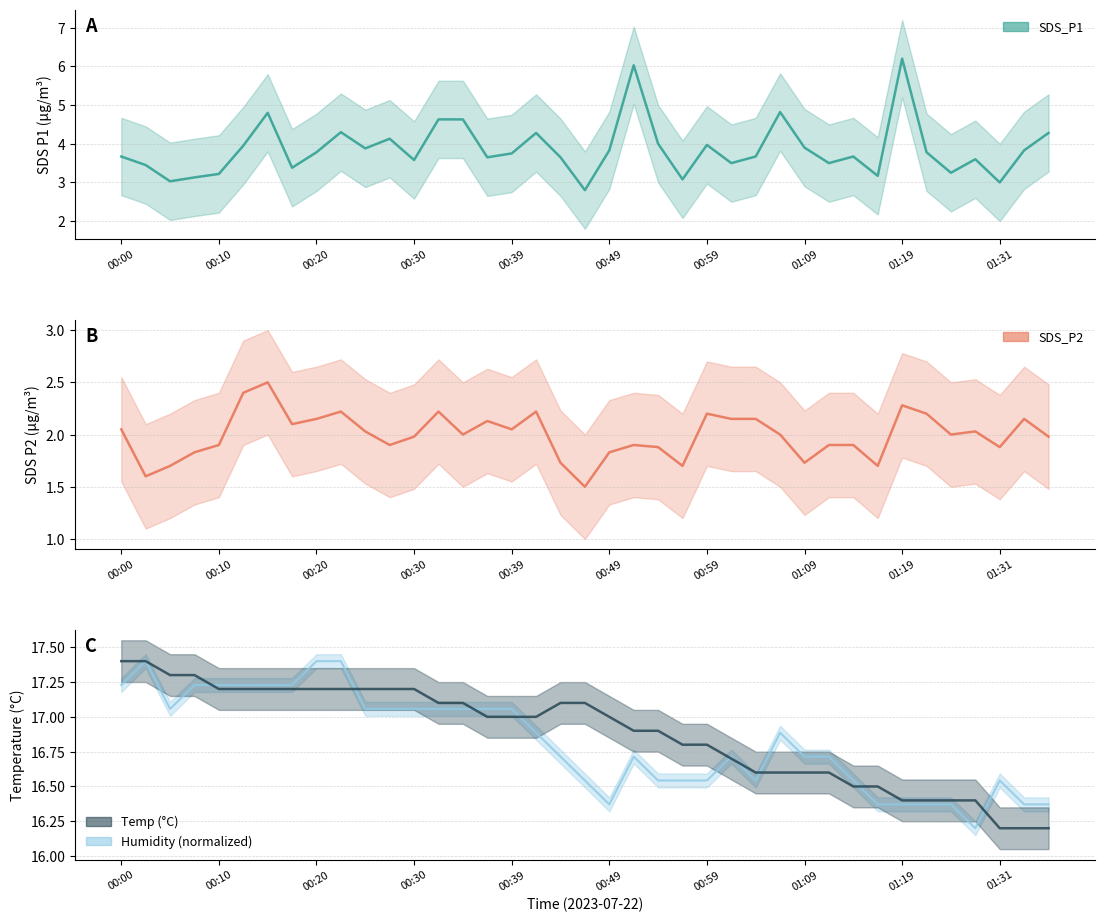

The value of Temp at 00:35 is 29.8. True or false?

False